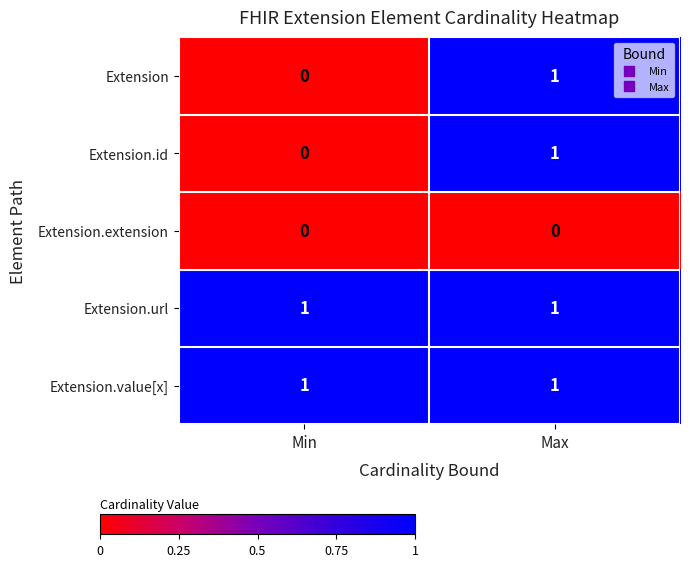

Which category has the lowest value in the Extension series?

Min